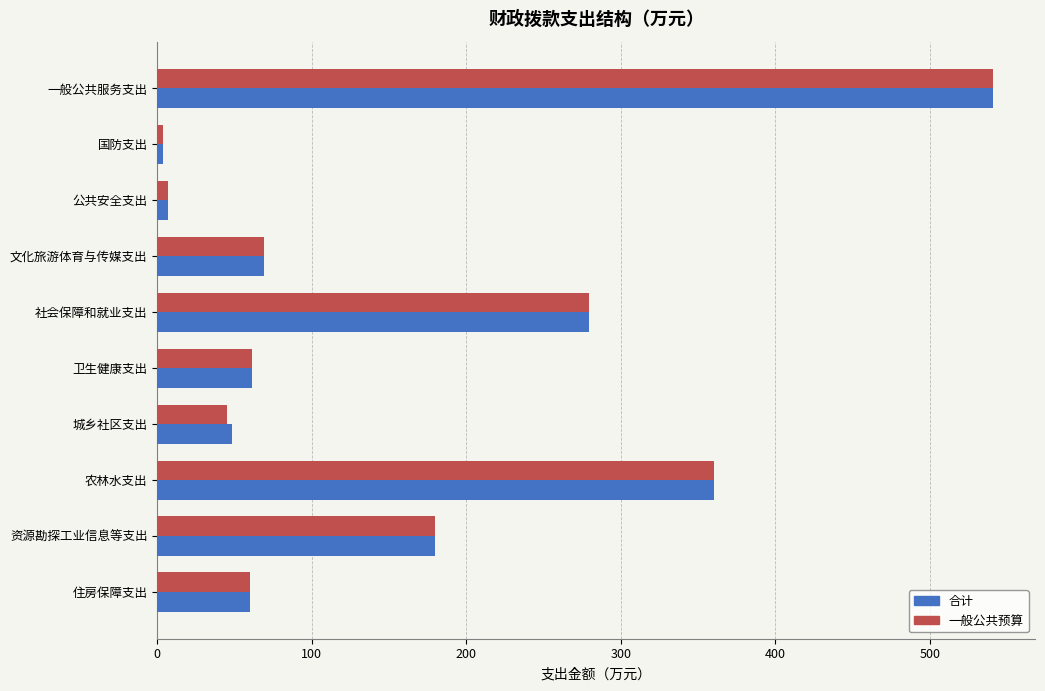

True or false: 合计 has a value of 541.0 at 一般公共服务支出.

True